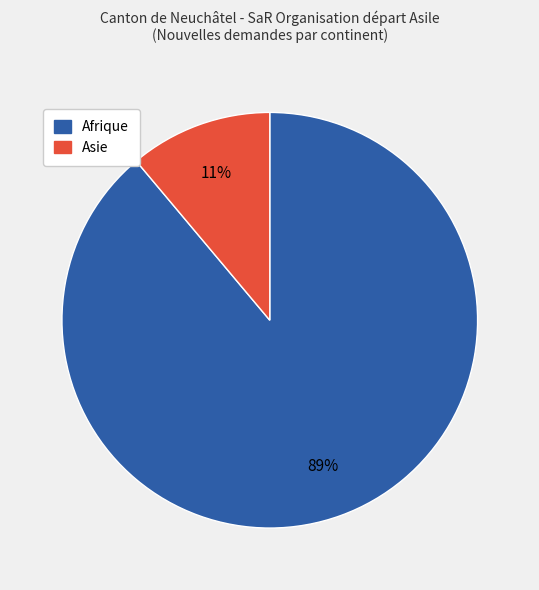

Is there a majority slice in this chart?

Yes